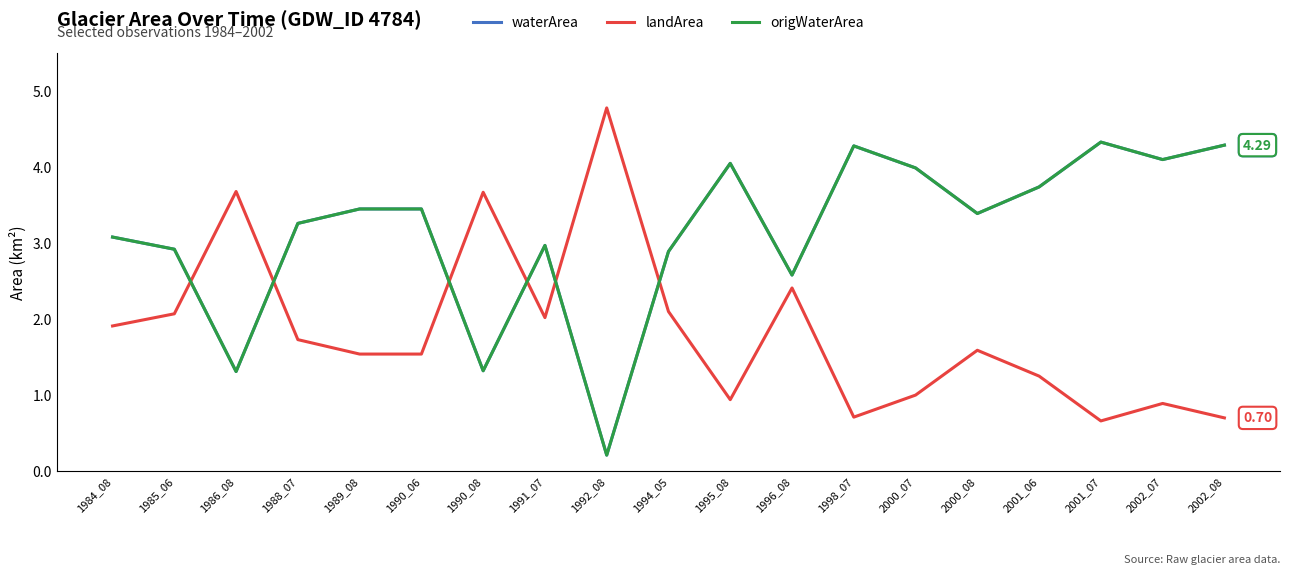

What is the value of the waterArea point at the 10th from the left?

2.9